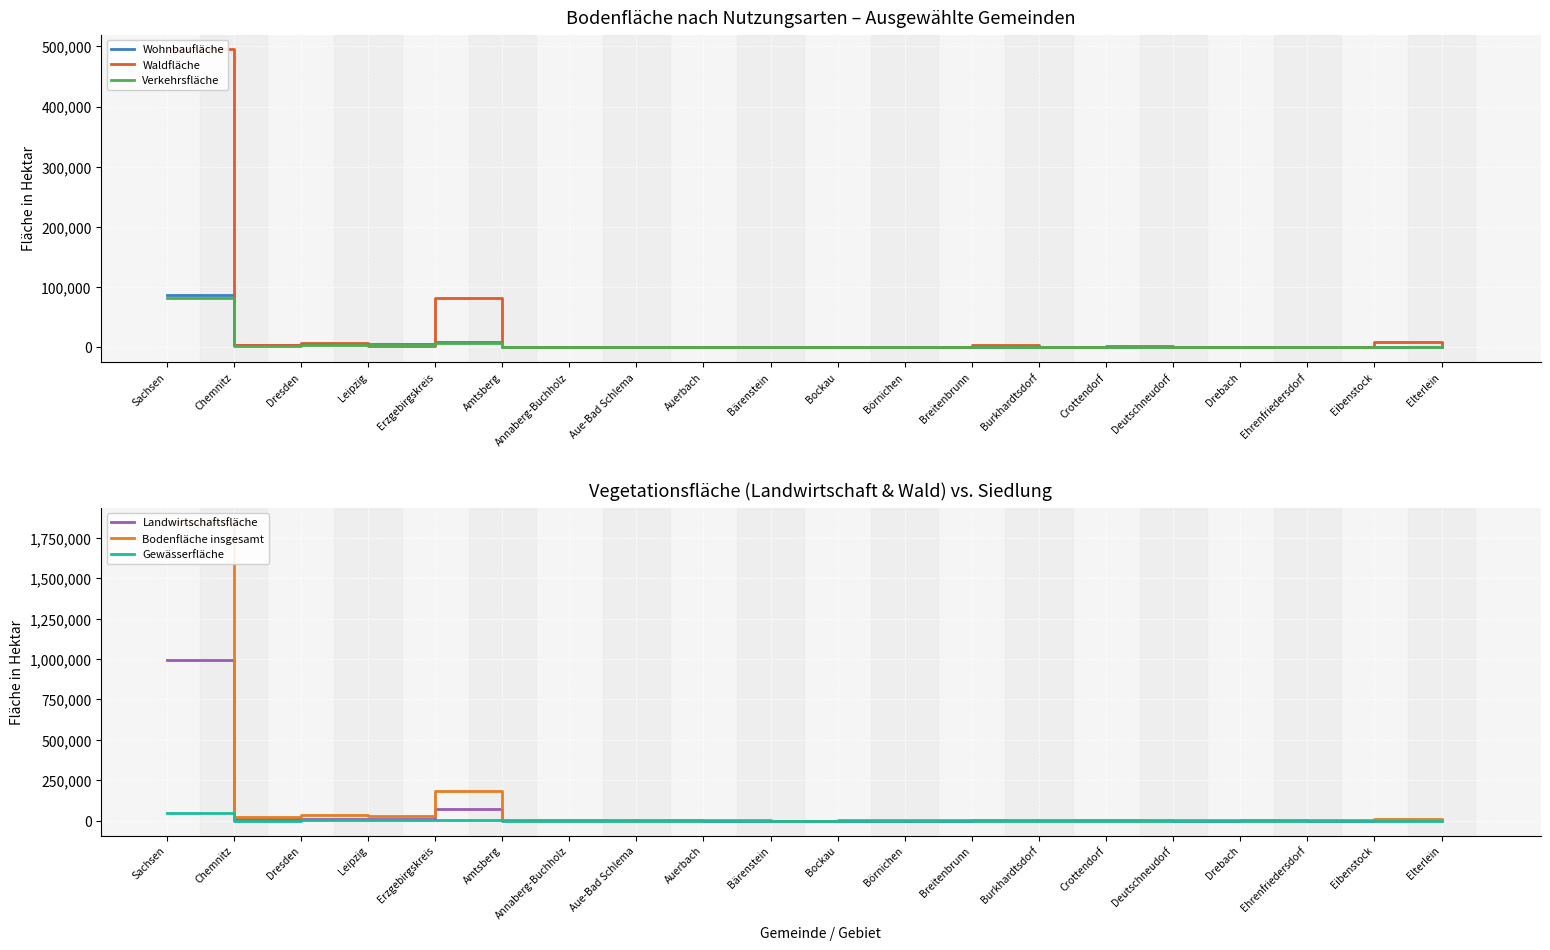

What value does the Landwirtschaftsfläche series have at Leipzig, to the nearest 100?

9600